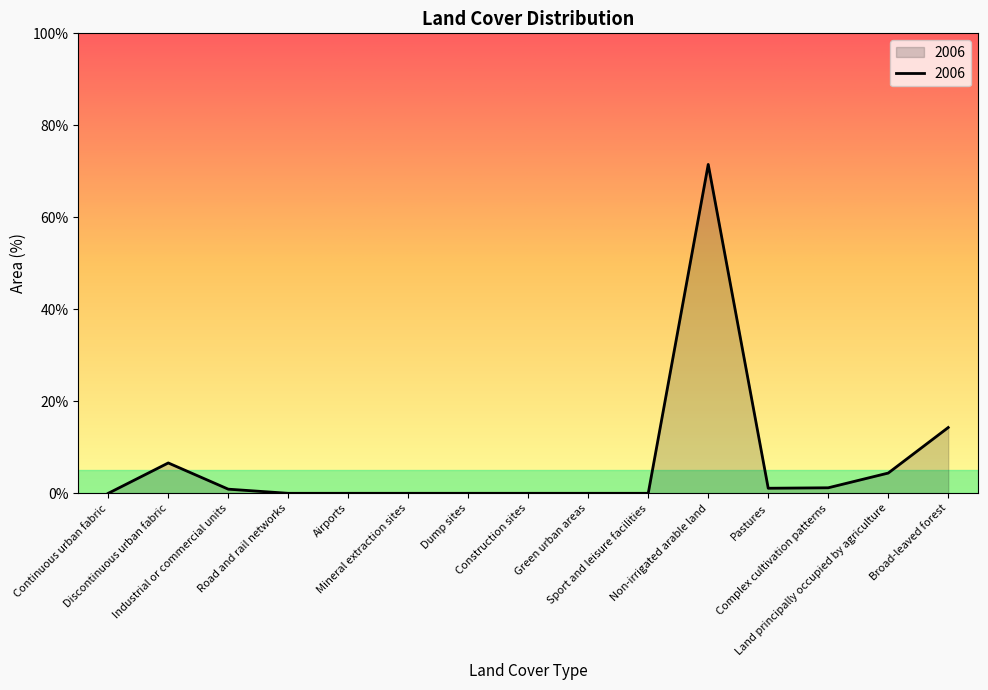

What is the difference between the maximum and minimum values?

71.5